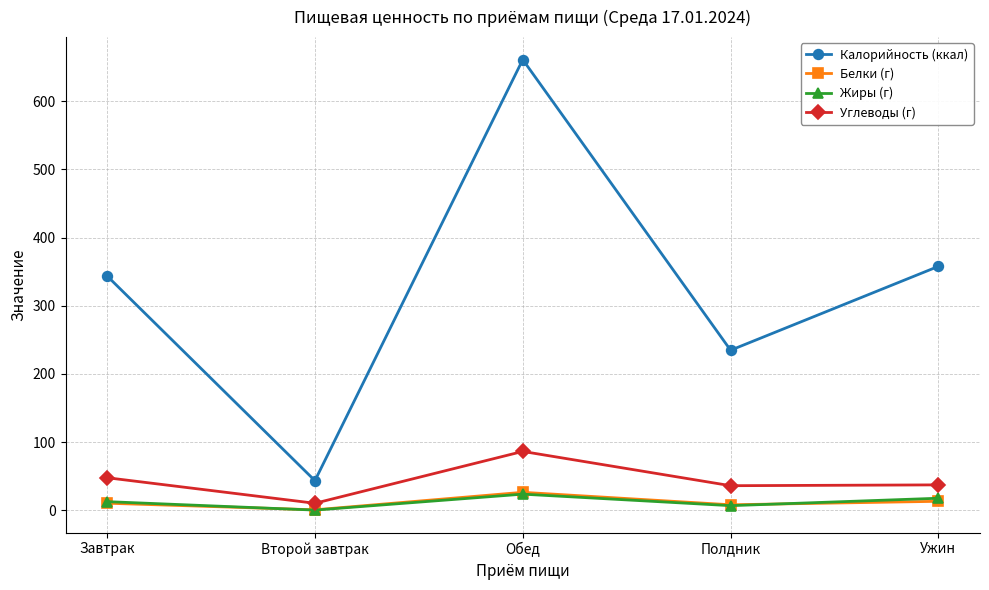

True or false: Калорийность (ккал) and Углеводы (г) cross at least once.

False